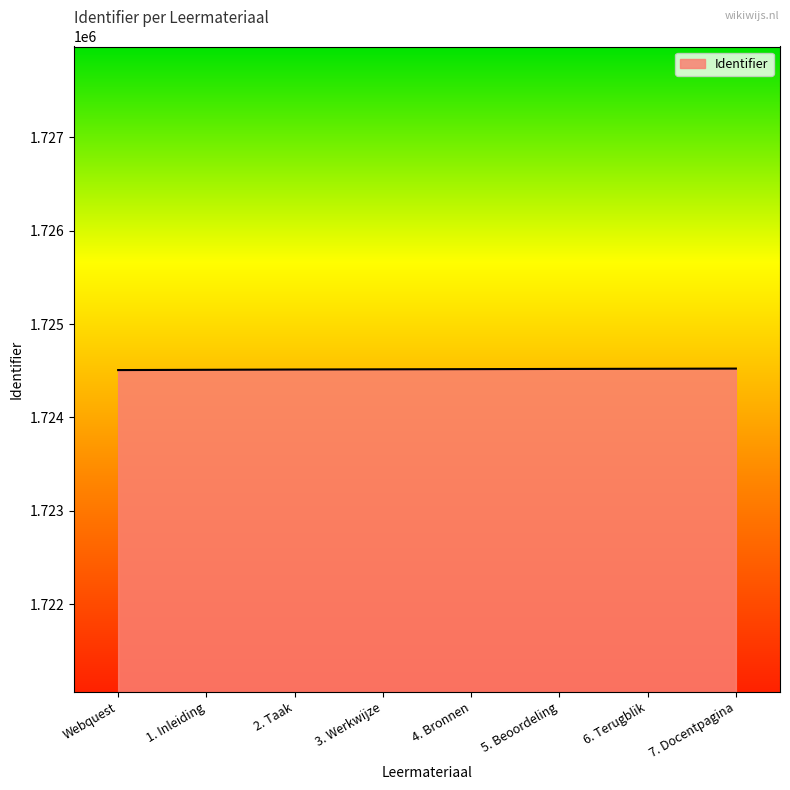

Is it true that the value at 3. Werkwijze is 2918692?

False